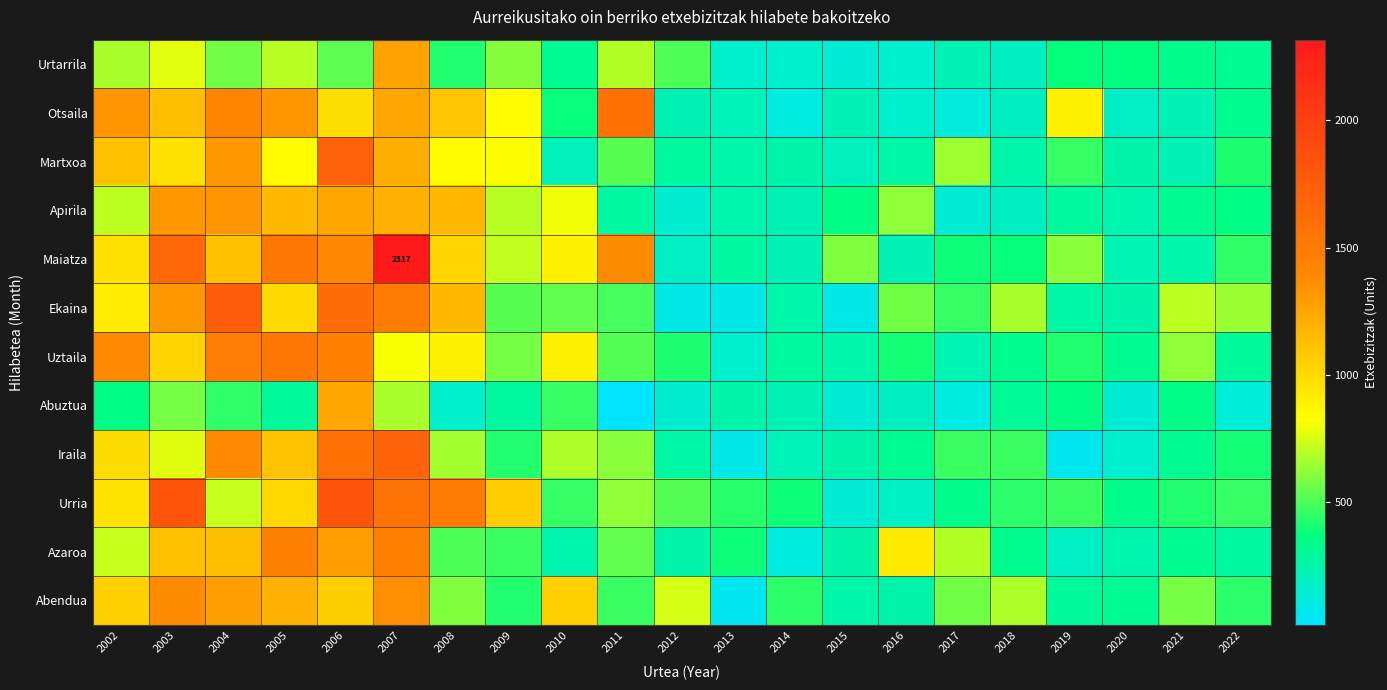

Which has a higher value, 2006 or 2009?

2009